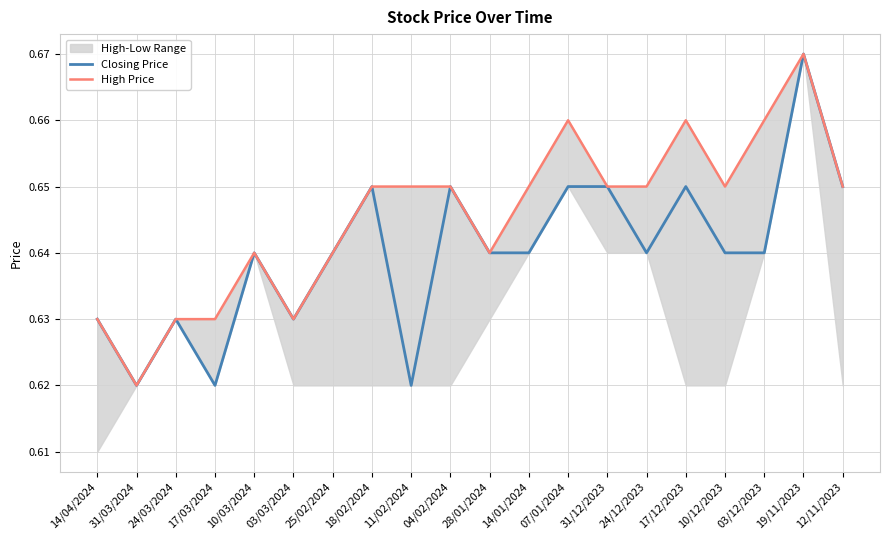

True or false: Closing Price and High Price cross at least once.

False